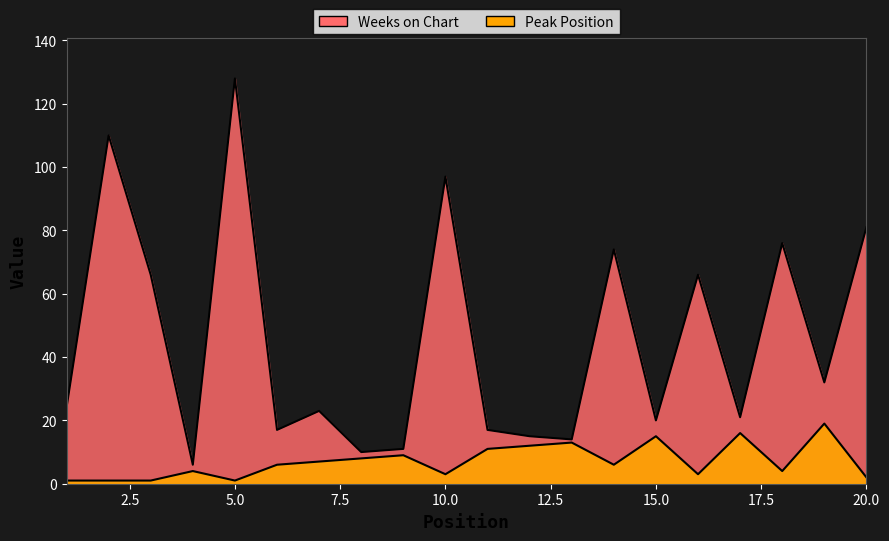

Between 1 and 8, which series saw the biggest shift?

Weeks on Chart